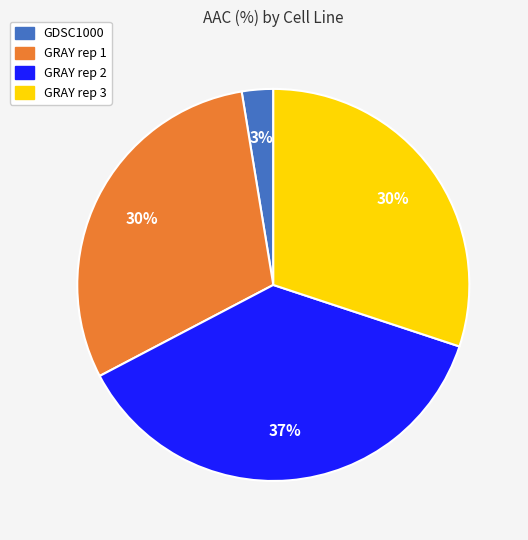

The GDSC1000 slice represents 14% of the pie. True or false?

False